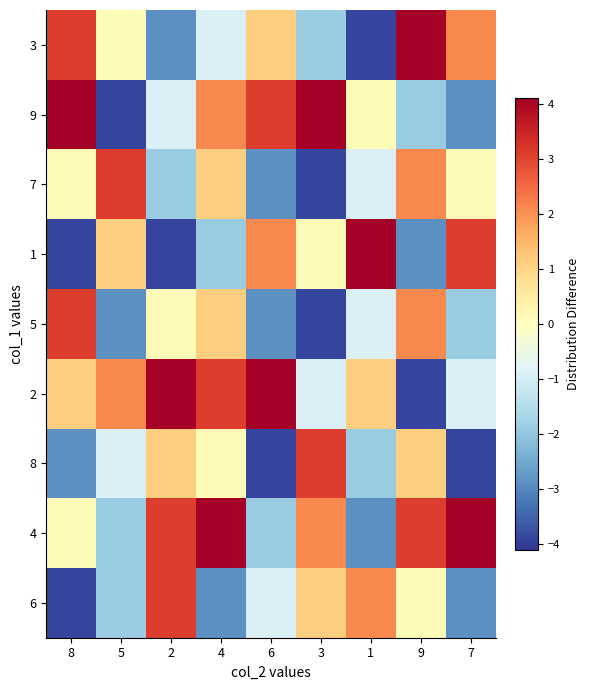

At which category does the chart reach its peak across all series?

9